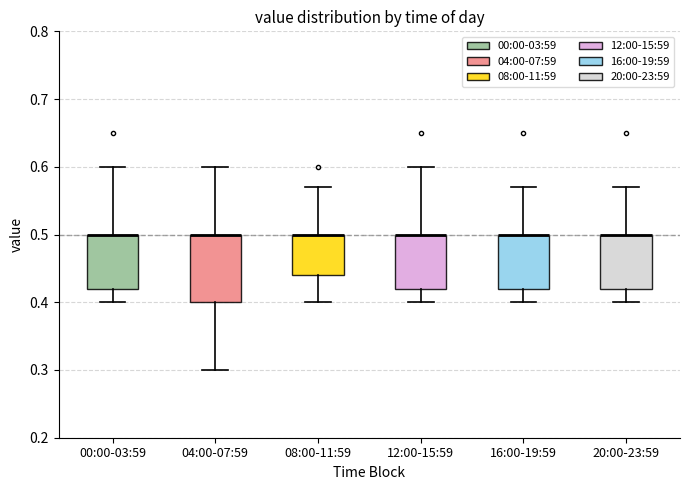

Reading left to right, transcribe this box plot: for each box, give where its median line is, the range the box spans, and where its two whiskers end, as read against the y-axis. The values are not printed on the chart, so give them approximately, as read against the axis.

00:00-03:59: median 0.50 (drawn on the box's upper edge), box 0.42 to 0.50, whiskers 0.40 to 0.60
04:00-07:59: median 0.50 (drawn on the box's upper edge), box 0.40 to 0.50, whiskers 0.30 to 0.60
08:00-11:59: median 0.50 (drawn on the box's upper edge), box 0.44 to 0.50, whiskers 0.40 to 0.57
12:00-15:59: median 0.50 (drawn on the box's upper edge), box 0.42 to 0.50, whiskers 0.40 to 0.60
16:00-19:59: median 0.50 (drawn on the box's upper edge), box 0.42 to 0.50, whiskers 0.40 to 0.57
20:00-23:59: median 0.50 (drawn on the box's upper edge), box 0.42 to 0.50, whiskers 0.40 to 0.57